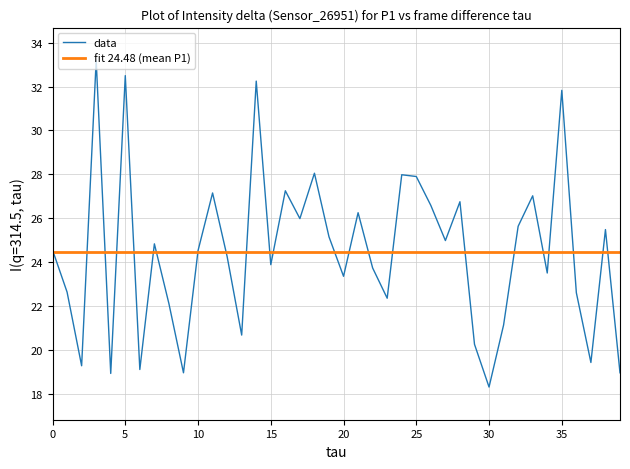

What is the smallest value displayed?

18.3